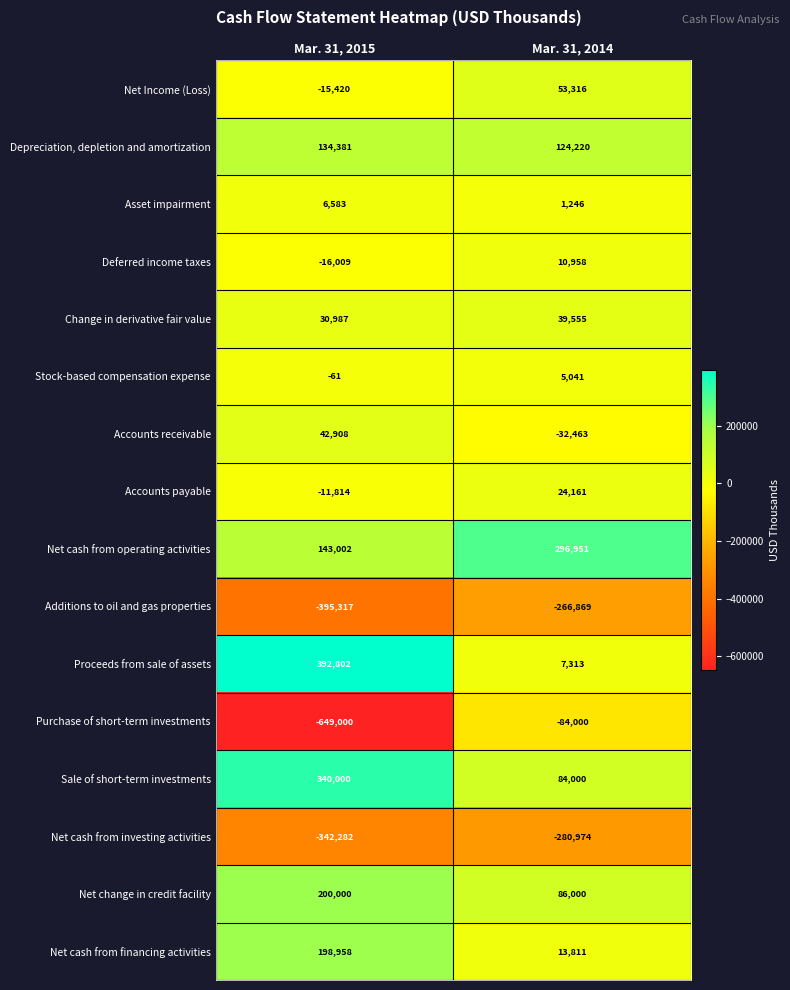

What is the difference between the Purchase of short-term investments values at Mar. 31, 2015 and Mar. 31, 2014?

565000